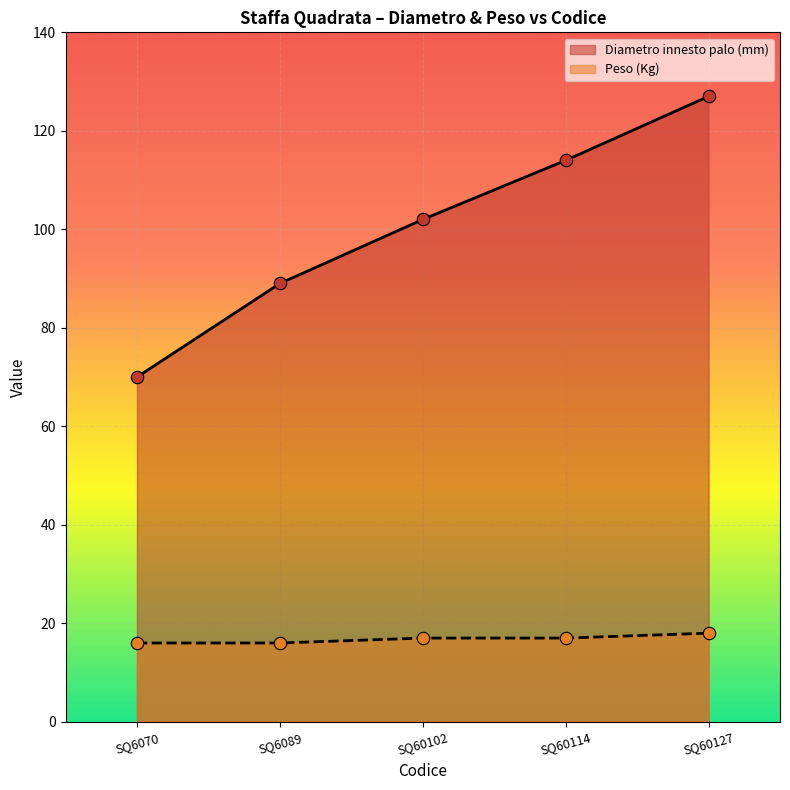

Which series has the largest total across all categories?

Diametro innesto palo (mm)